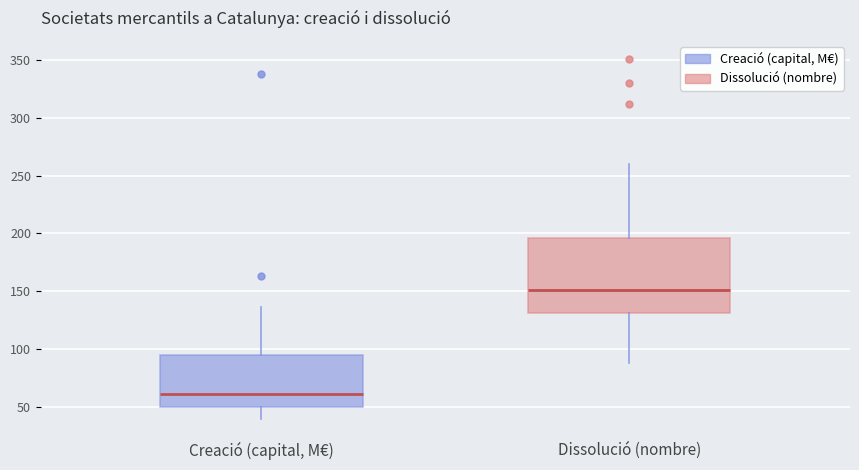

Reading left to right, transcribe this box plot: for each box, give where its median line is, the range the box spans, and where its two whiskers end, as read against the y-axis. The values are not printed on the chart, so give them approximately, as read against the axis.

Creació (capital, M€): median 60, box 50 to 95, whiskers 40 to 135
Dissolució (nombre): median 150, box 130 to 195, whiskers 90 to 260